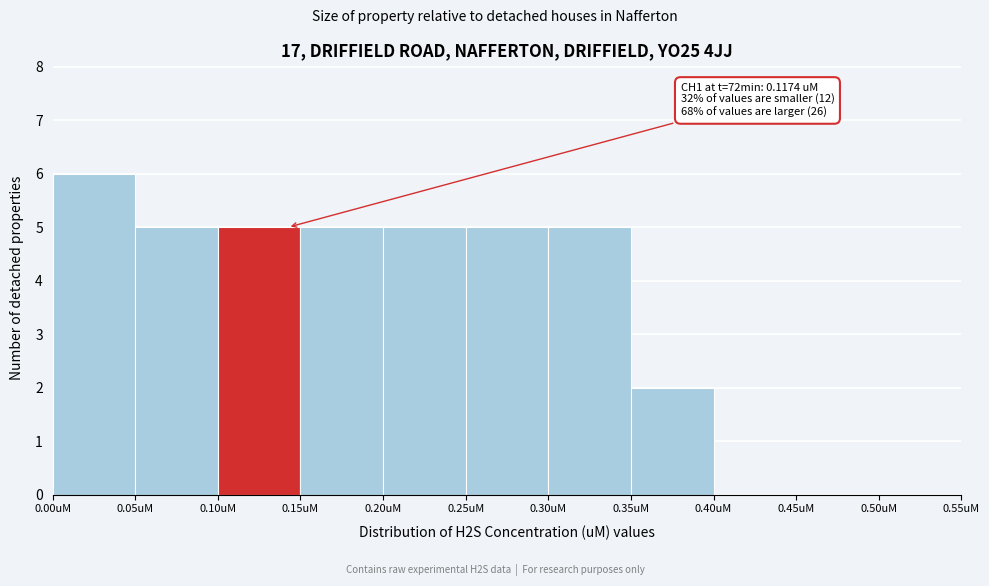

Which range on the x-axis has the tallest bar?

0.00 to 0.05